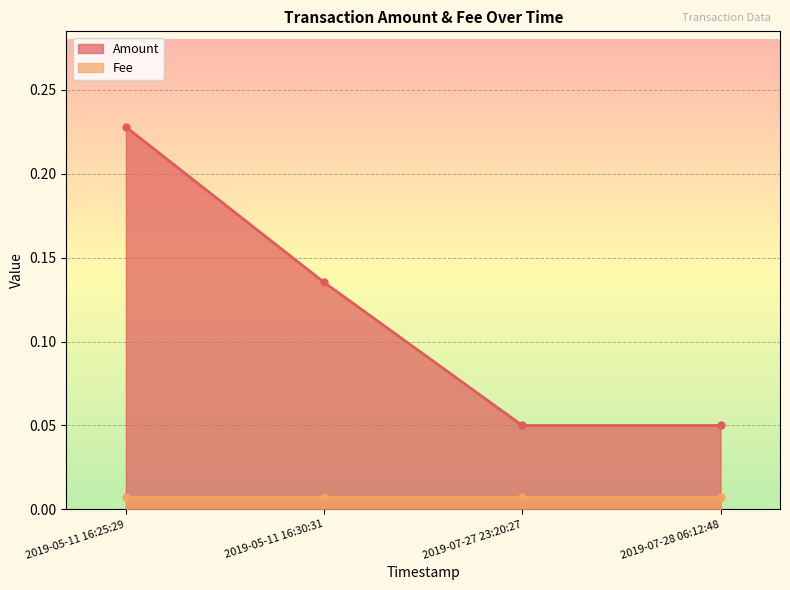

What is the label of the 2nd point from the left?

2019-05-11 16:30:31